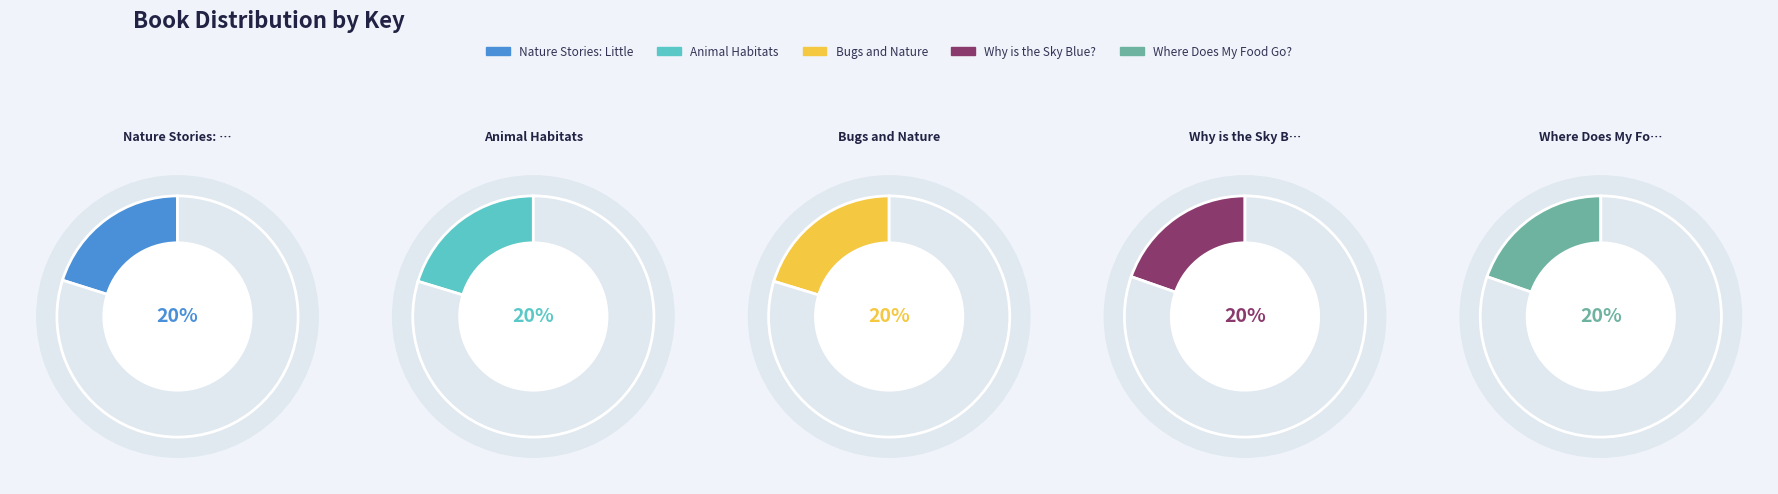

To the nearest percent, what is the combined percentage of Where Does My Food Go? and Nature Stories: Little Mushroom?

40%